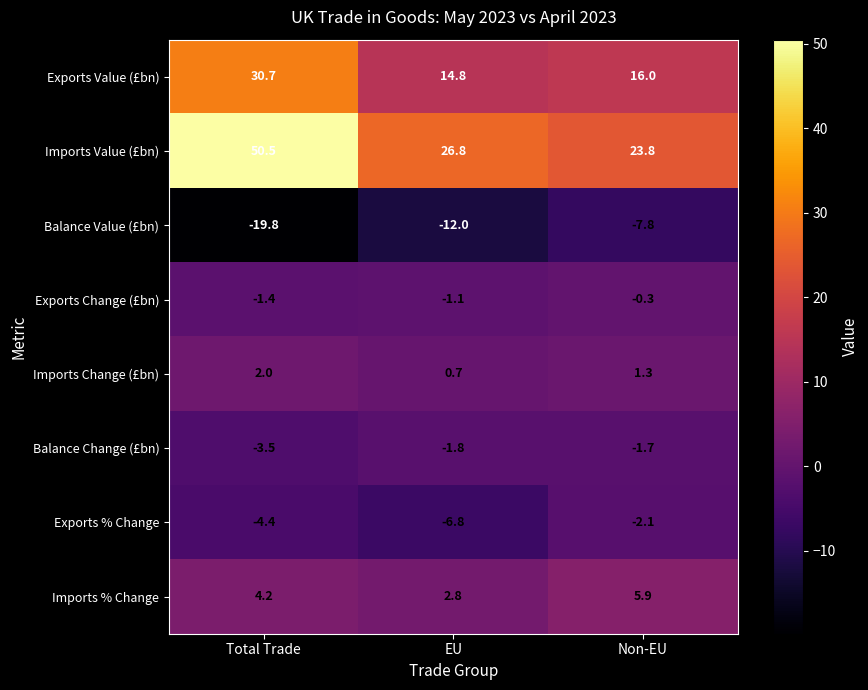

What is the maximum value shown in the chart?

50.5